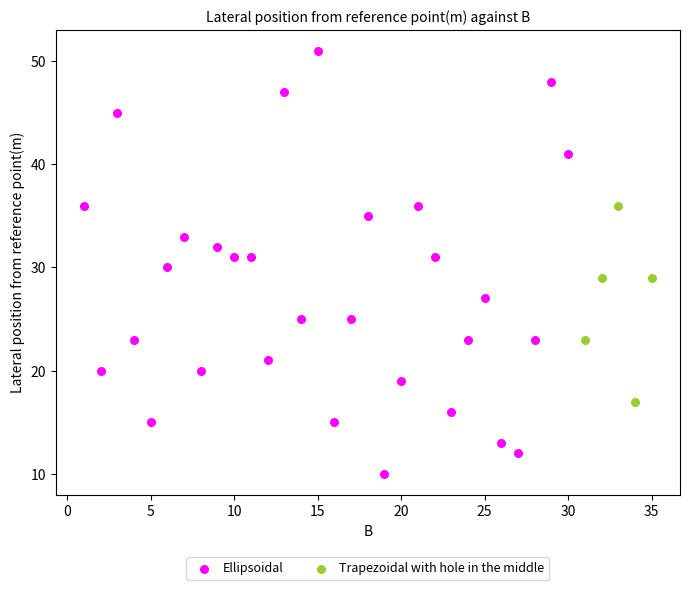

Which series contains the highest Y value?

Ellipsoidal